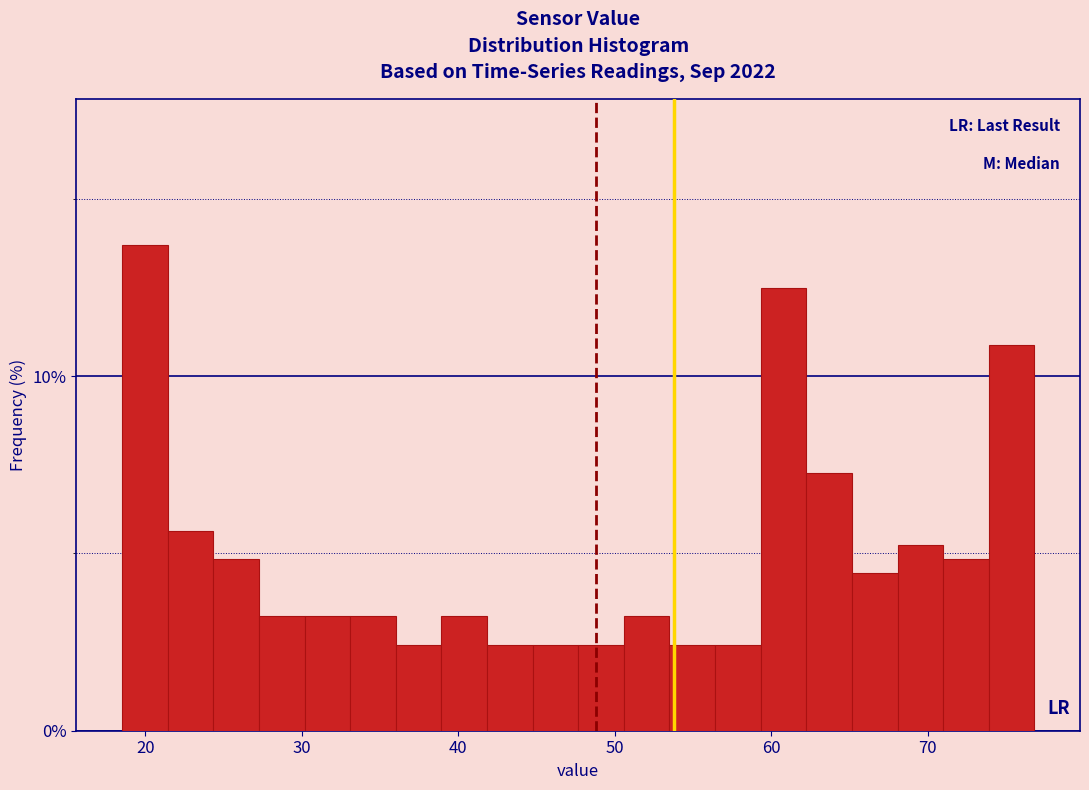

Read against the x-axis, roughly where is the centre of the tallest bar?

20